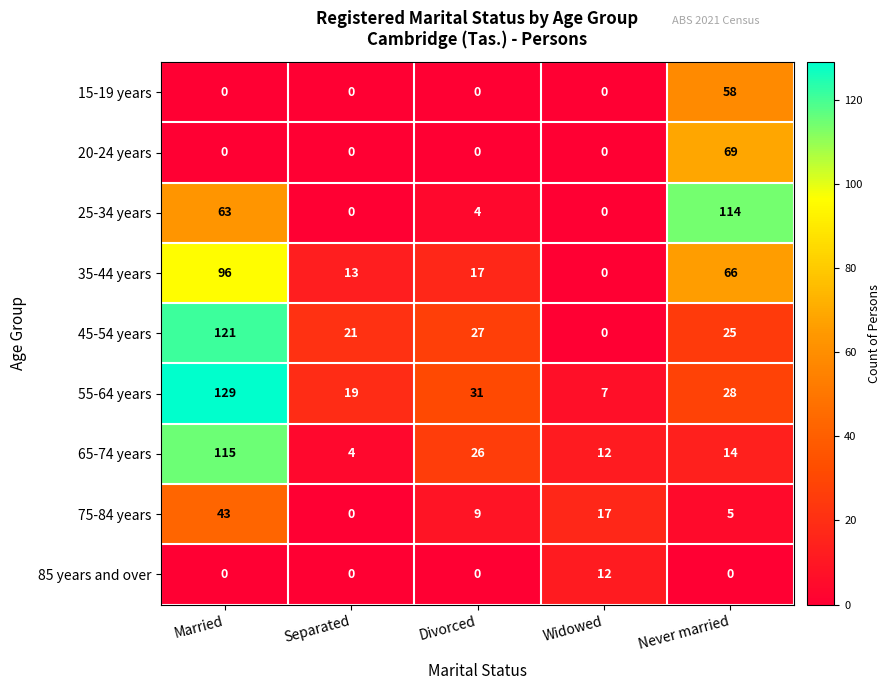

Is the value of 45-54 years at Separated greater than the value of 55-64 years at Widowed?

Yes